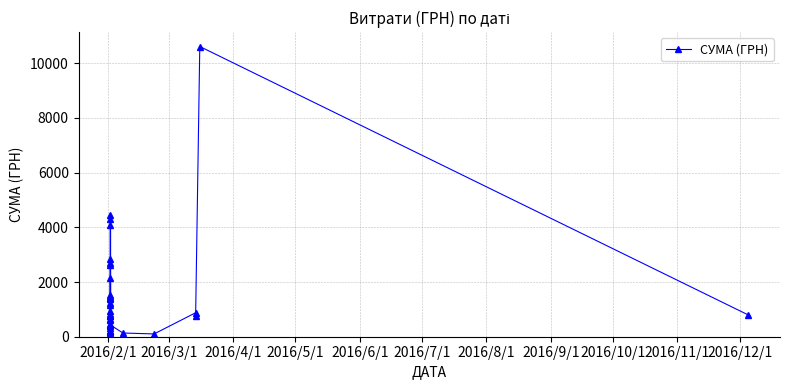

What is the smallest value displayed?

102.0